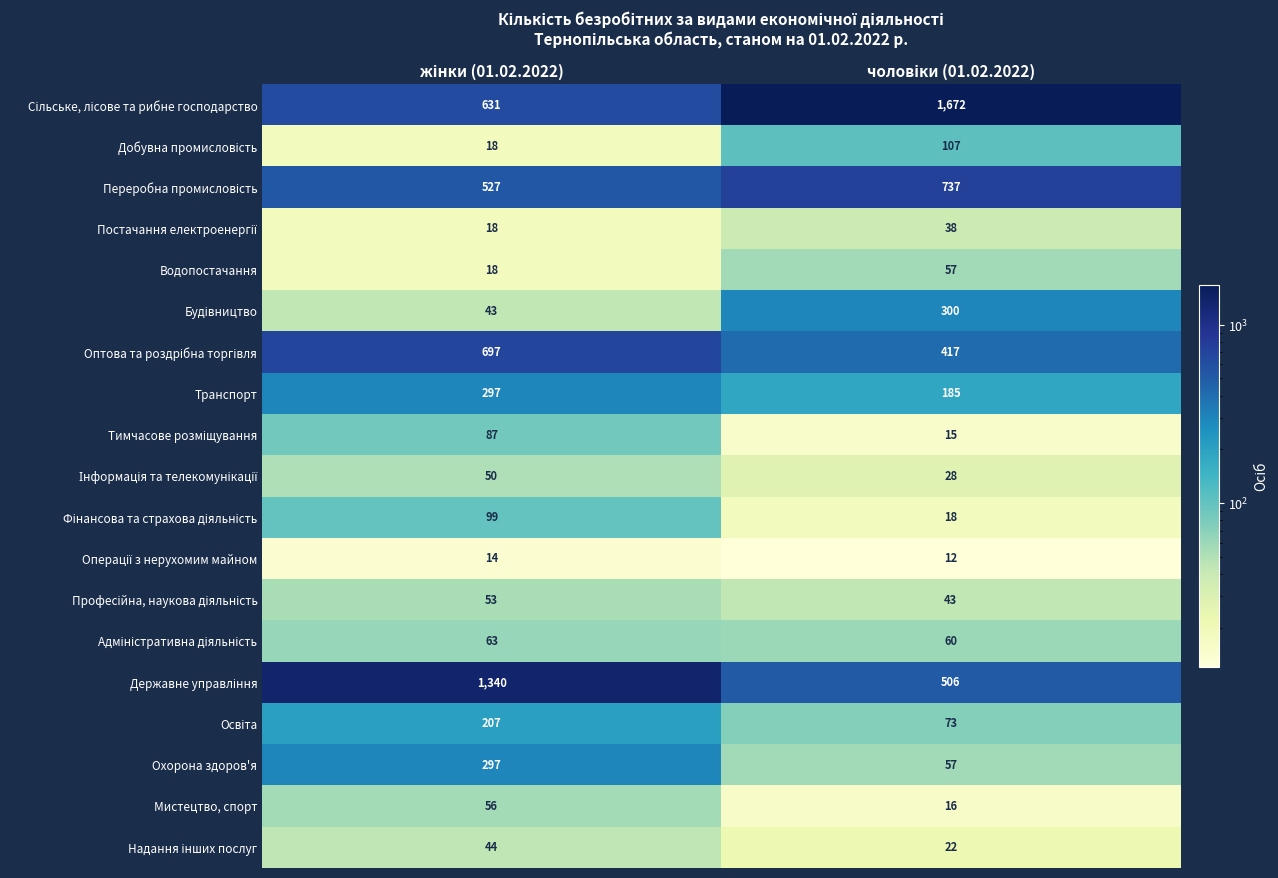

What is the maximum value shown in the chart?

1672